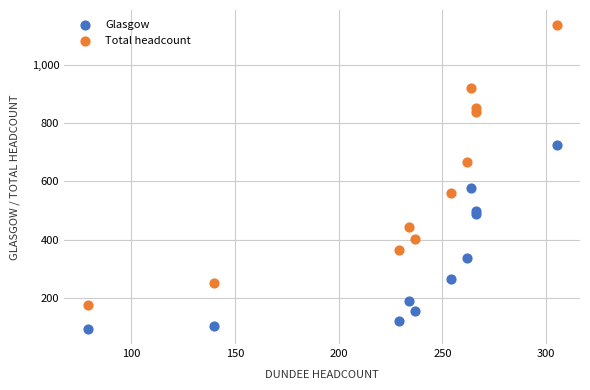

Which series contains the highest Y value?

Total headcount